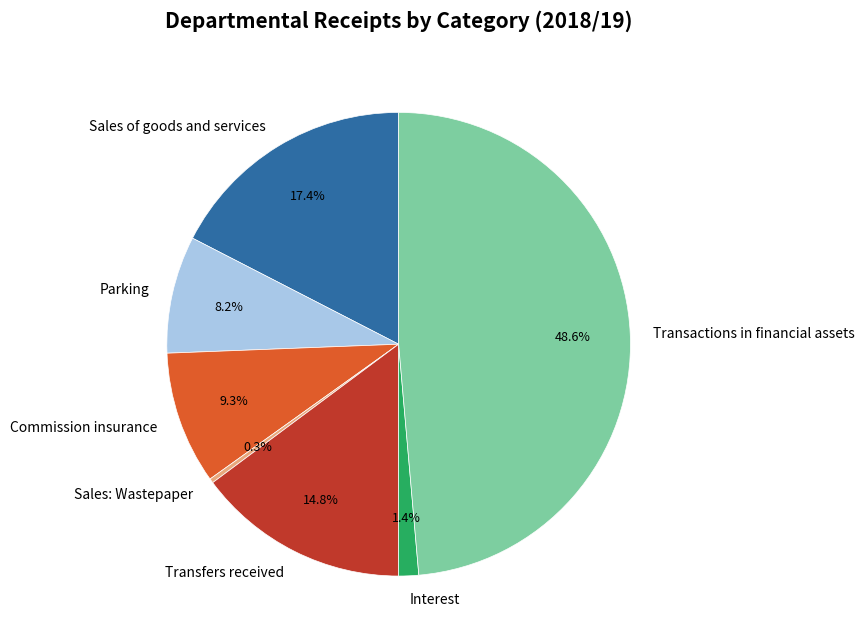

Which category has the biggest portion of the pie?

Transactions in financial assets